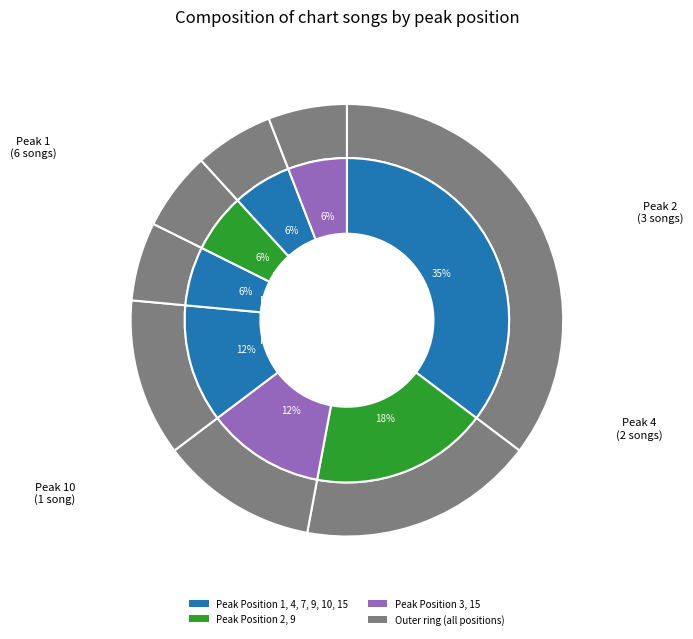

How many segments does this pie chart have?

8